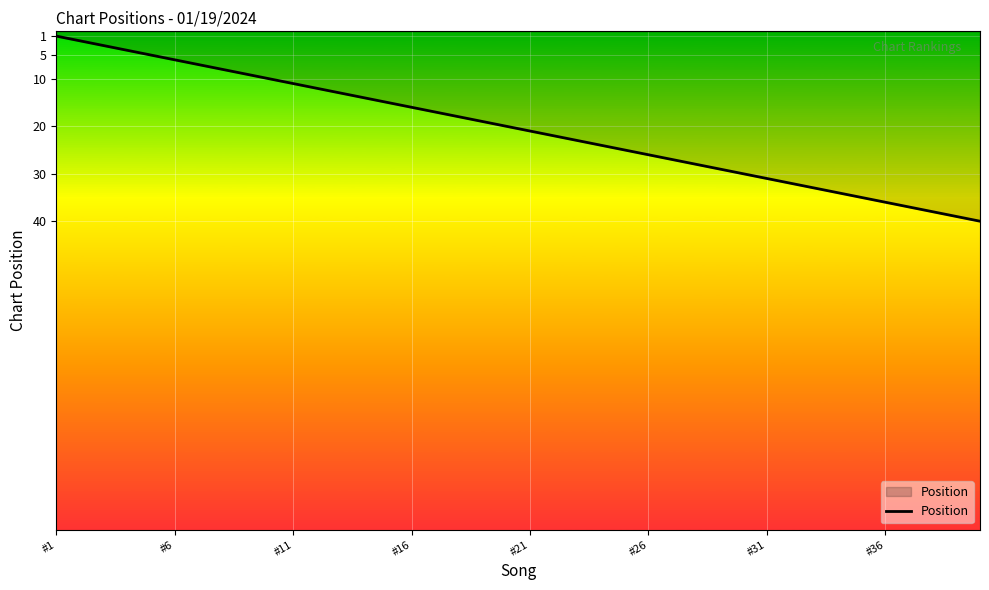

What is the greatest value displayed?

40